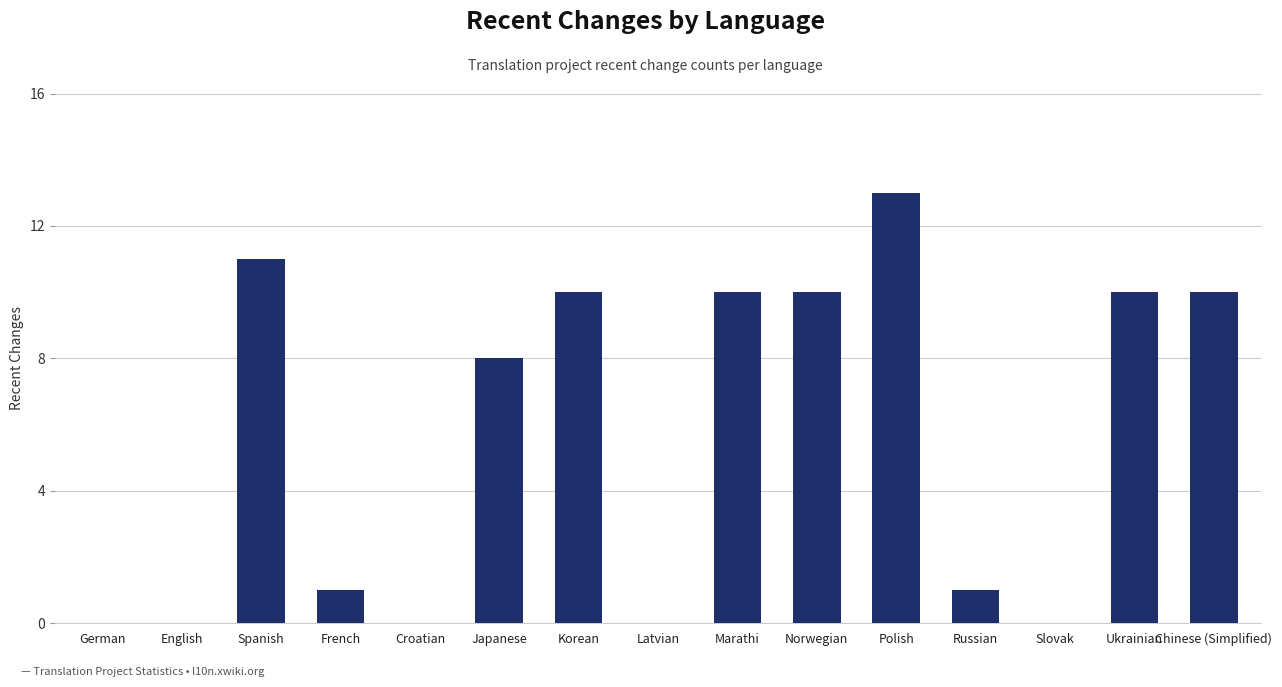

What value does the data have at Spanish, to the nearest 5?

10